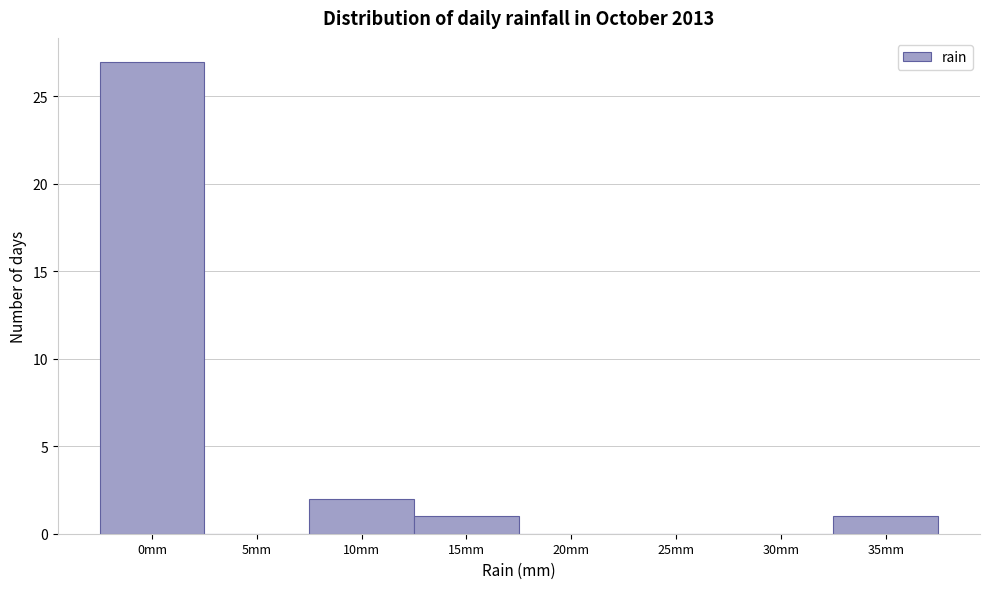

Reading right to left, what are all the values shown in this chart?

35mm=1	30mm=0	25mm=0	20mm=0	15mm=1	10mm=2	5mm=0	0mm=27